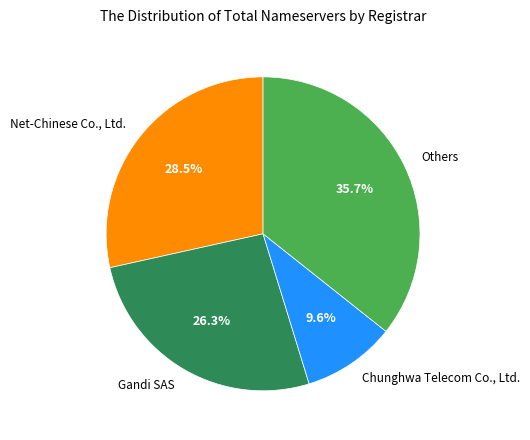

What is the largest slice in the pie chart?

Others